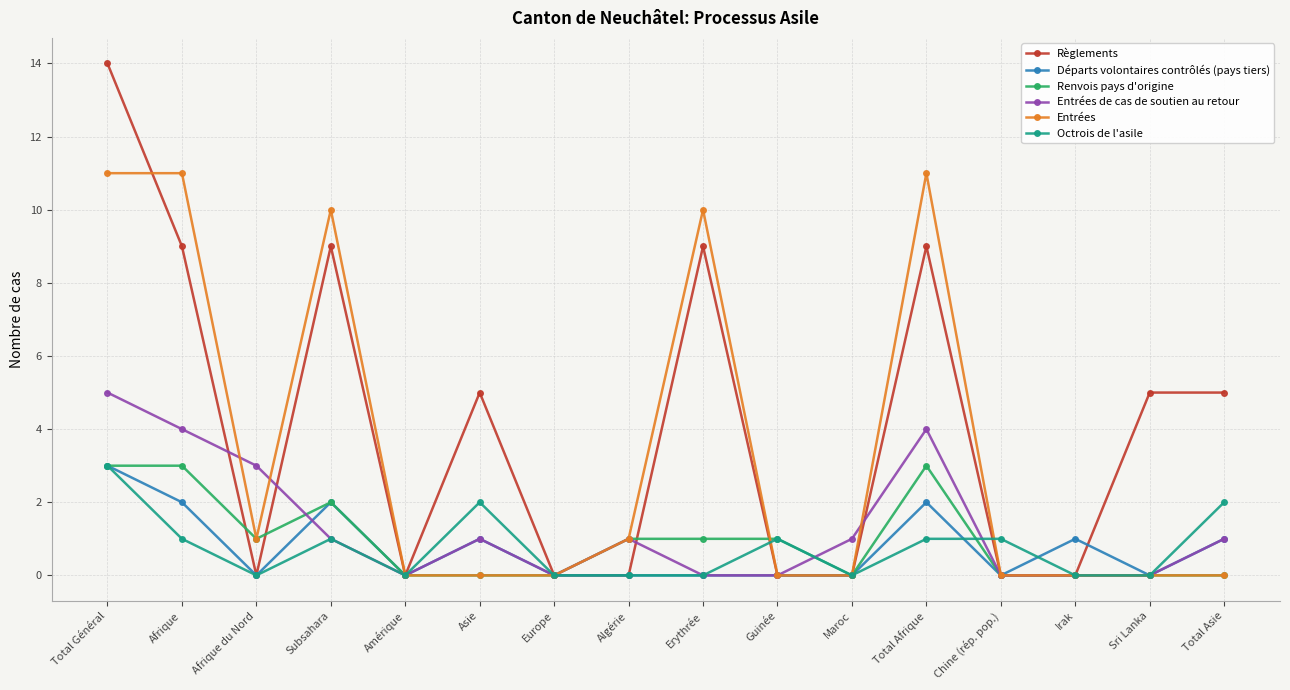

Where is the first local maximum for Règlements?

Subsahara